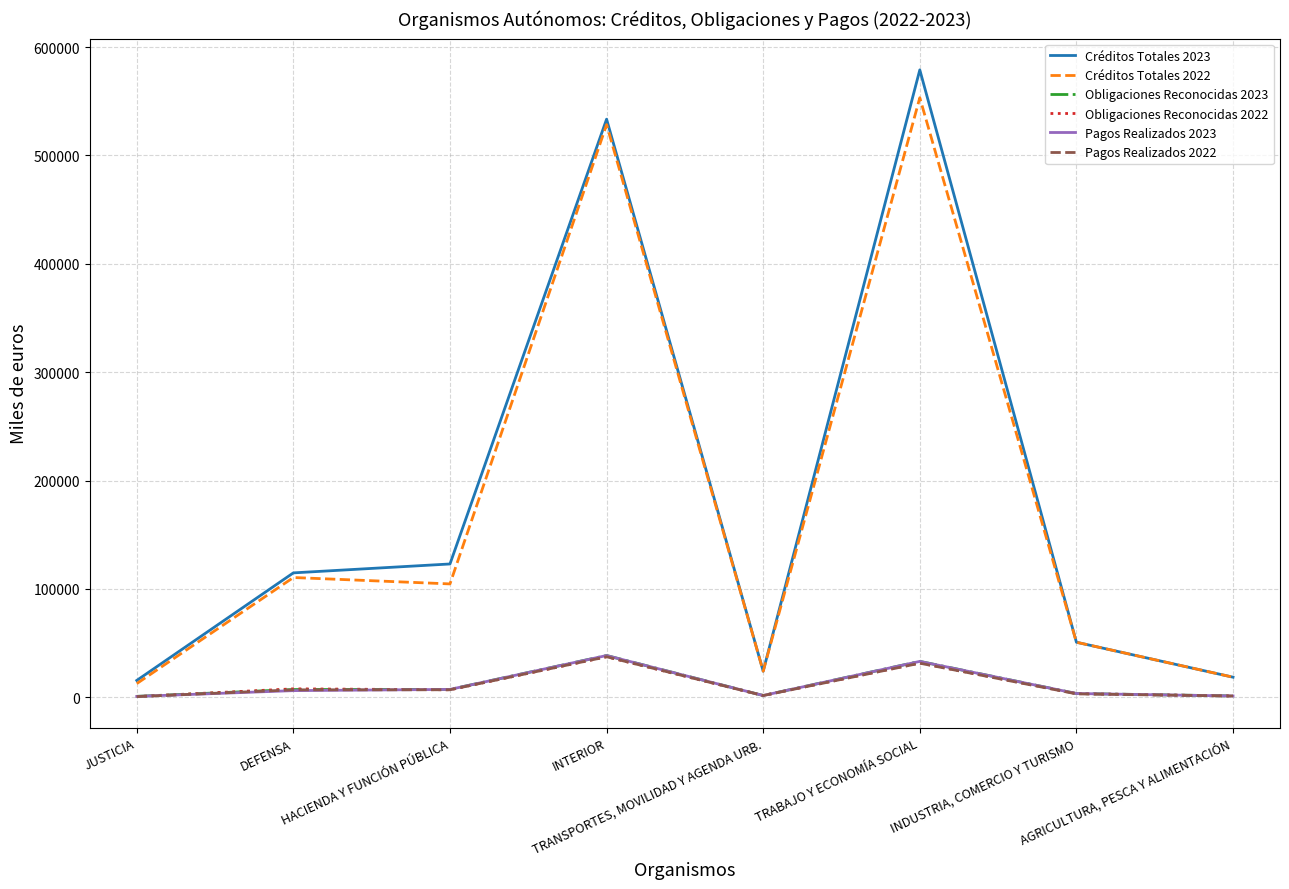

The value of Créditos Totales 2022 at DEFENSA is 198305. True or false?

False